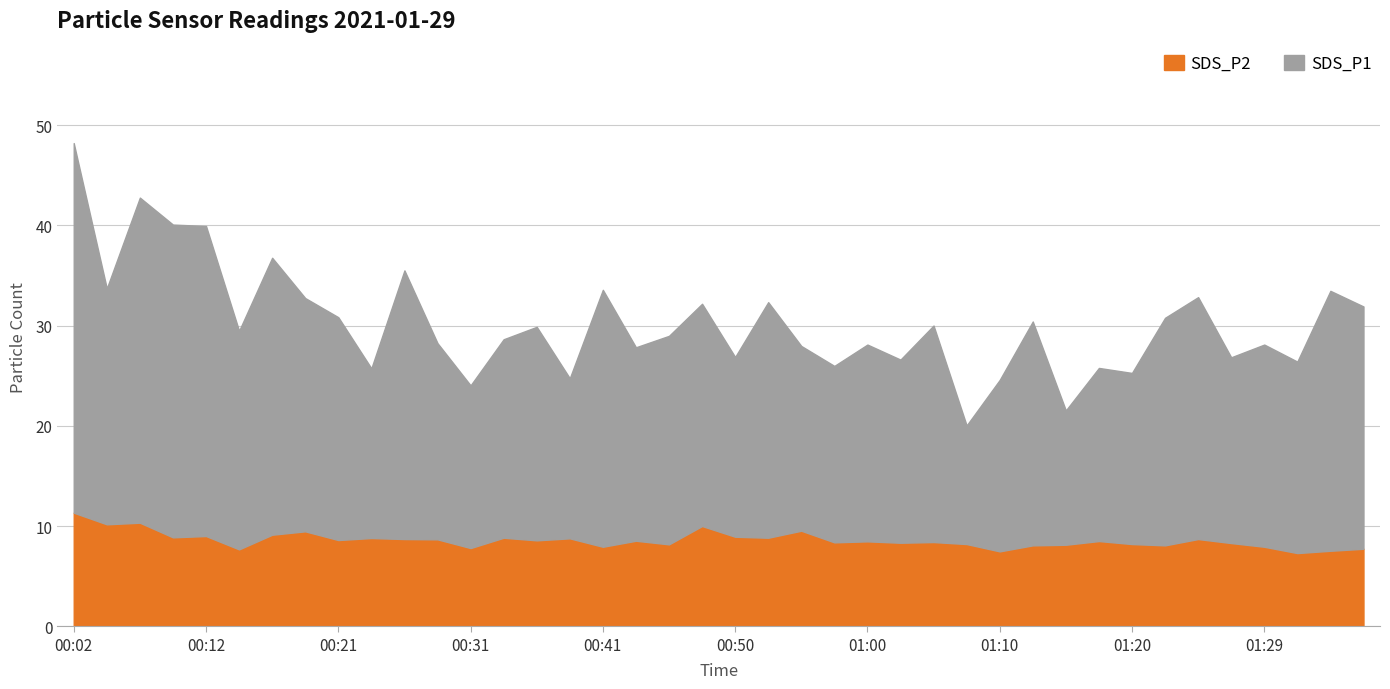

Reading left to right, extract all data points from this chart.

SDS_P1: 00:02=36.9	00:04=23.5	00:07=32.4	00:09=31.2	00:12=30.9	00:14=21.8	00:16=27.6	00:19=23.3	00:21=22.2	00:24=16.9	00:26=26.8	00:29=19.6	00:31=16.2	00:33=19.8	00:36=21.3	00:38=16.0	00:41=25.6	00:43=19.3	00:46=20.8	00:48=22.2	00:50=17.9	00:53=23.5	00:55=18.4	00:58=17.6	01:00=19.6	01:03=18.3	01:05=21.6	01:07=11.8	01:10=17.1	01:12=22.3	01:15=13.4	01:17=17.3	01:20=17.1	01:22=22.7	01:25=24.1	01:27=18.5	01:29=20.2	01:32=19.1	01:34=25.9	01:37=24.2
SDS_P2: 00:02=11.3	00:04=10.2	00:07=10.3	00:09=8.9	00:12=9.0	00:14=7.7	00:16=9.1	00:19=9.5	00:21=8.6	00:24=8.8	00:26=8.7	00:29=8.7	00:31=7.8	00:33=8.8	00:36=8.6	00:38=8.8	00:41=7.9	00:43=8.5	00:46=8.2	00:48=10.0	00:50=8.9	00:53=8.8	00:55=9.5	00:58=8.4	01:00=8.5	01:03=8.3	01:05=8.4	01:07=8.2	01:10=7.5	01:12=8.1	01:15=8.1	01:17=8.5	01:20=8.2	01:22=8.1	01:25=8.7	01:27=8.3	01:29=7.9	01:32=7.3	01:34=7.5	01:37=7.7